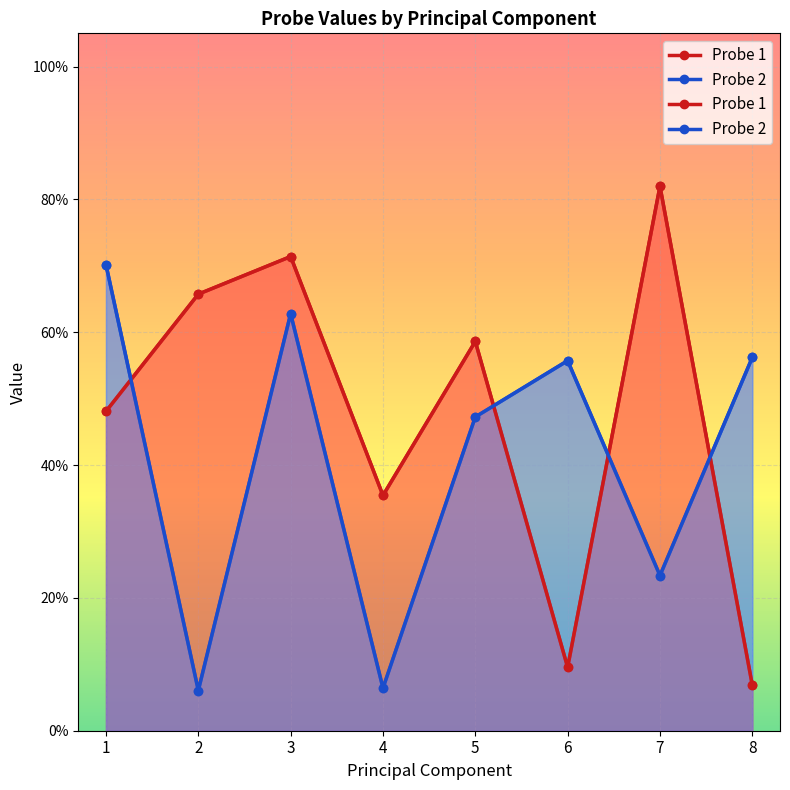

At which category does Probe 2 reach its first local peak?

3